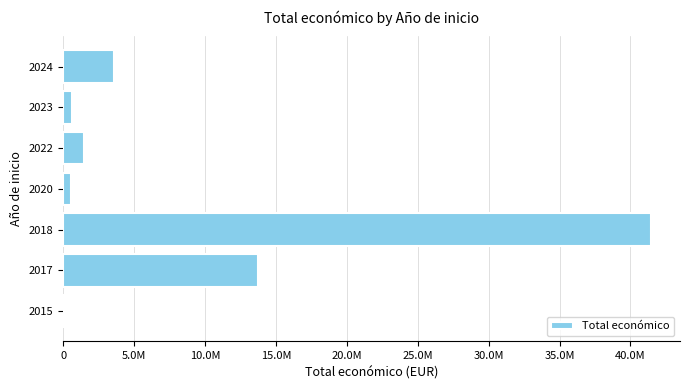

How many data points are above 1448062?

3